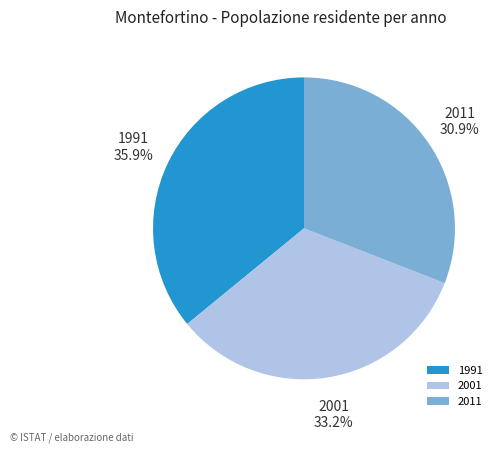

Does any single category account for the majority?

No